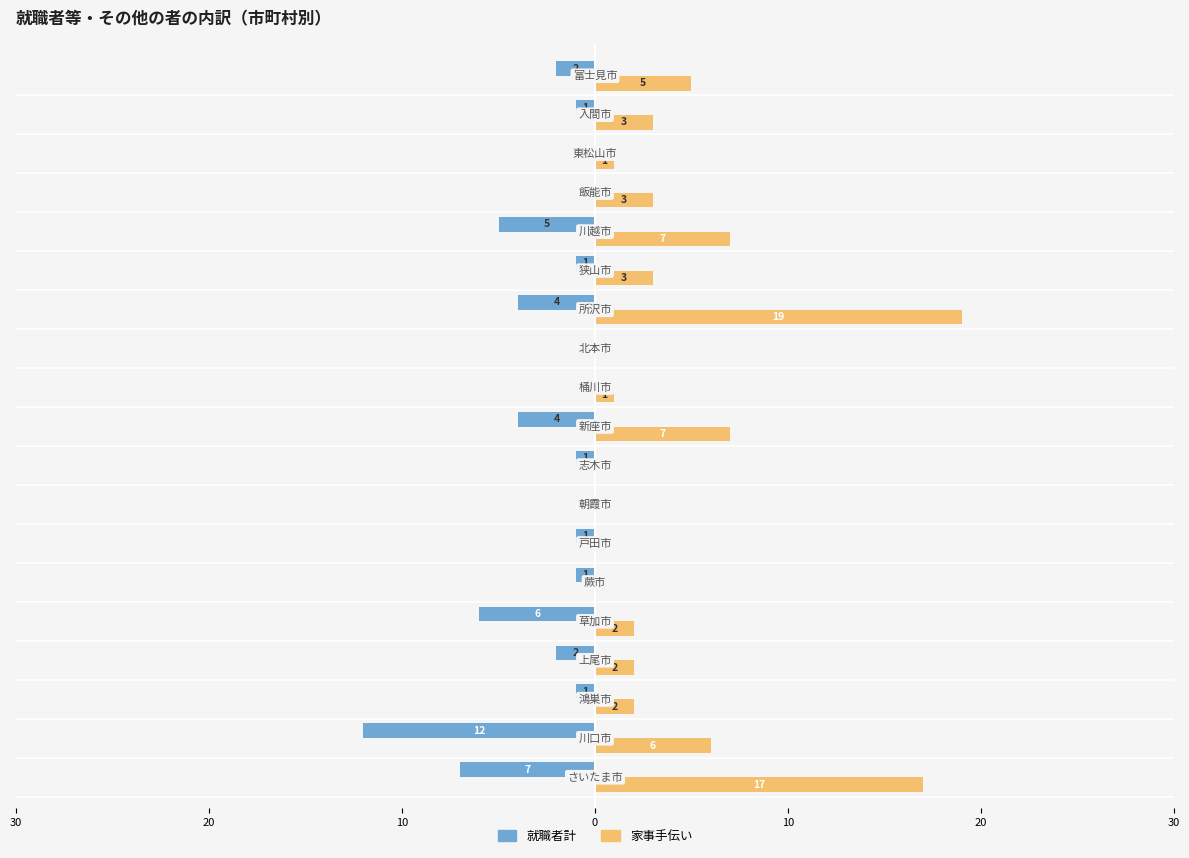

What are all the series names shown in the legend?

就職者計, 家事手伝い